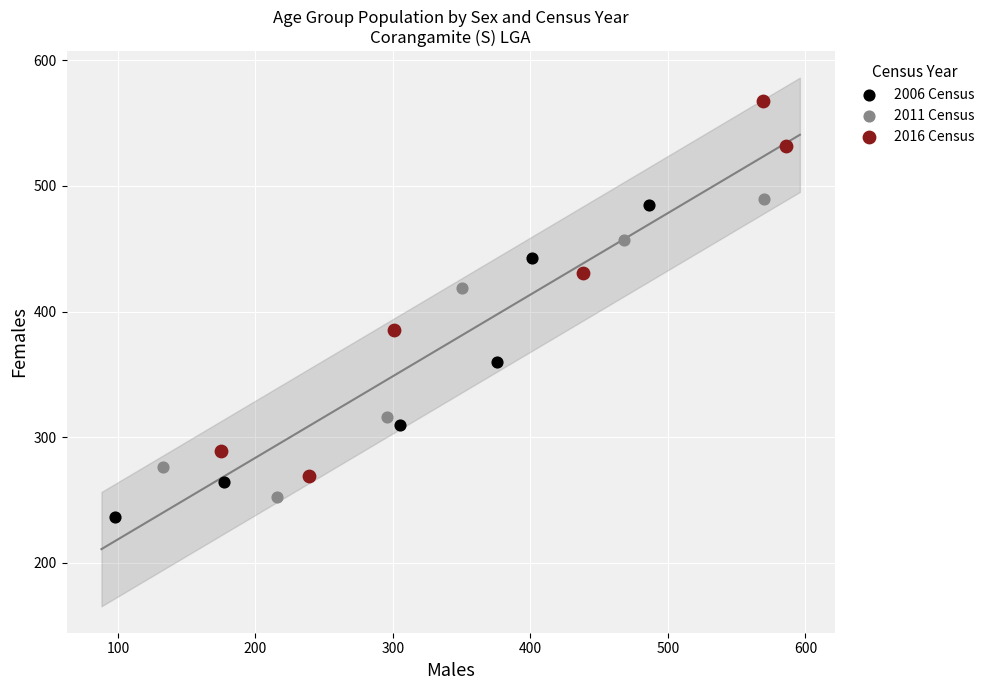

Which series has the largest Y range (max minus min)?

2016 Census